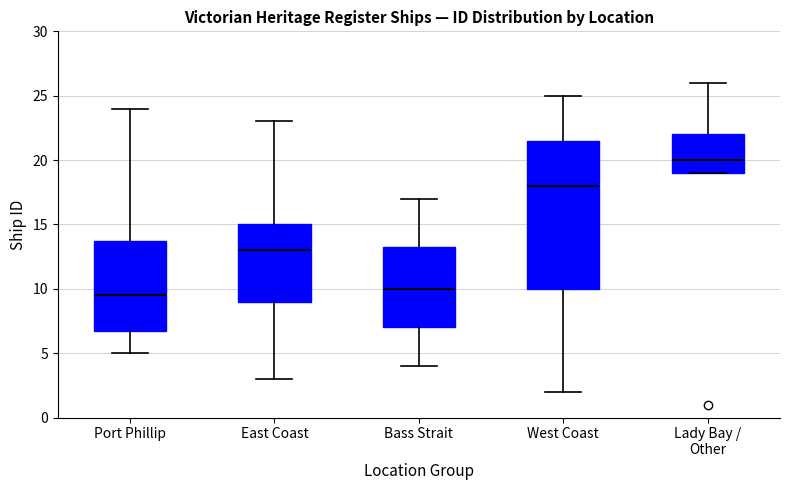

Which box has the lowest median line?

Port Phillip